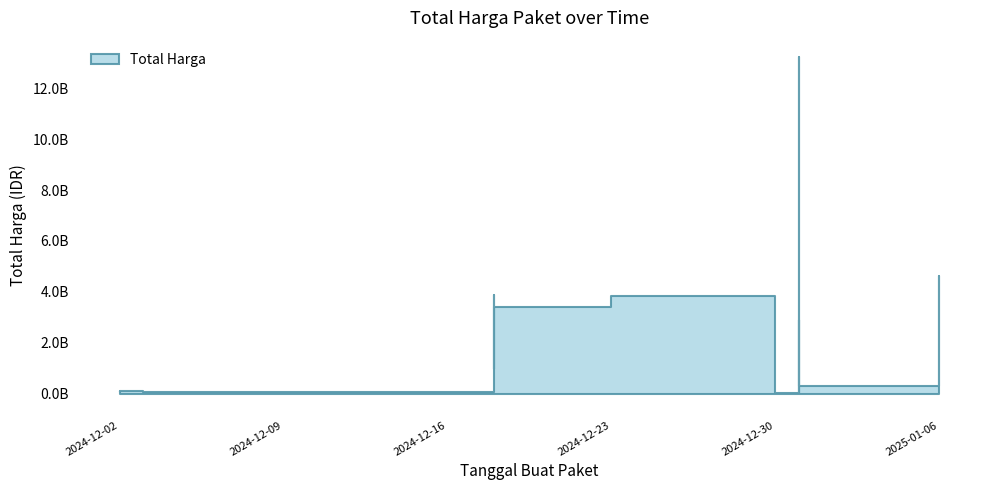

Which category has the lowest value across all series?

2024-12-31